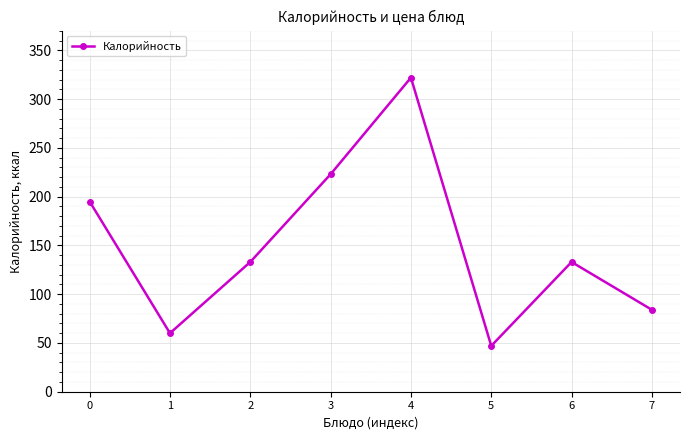

Does the chart have visible grid lines?

Yes